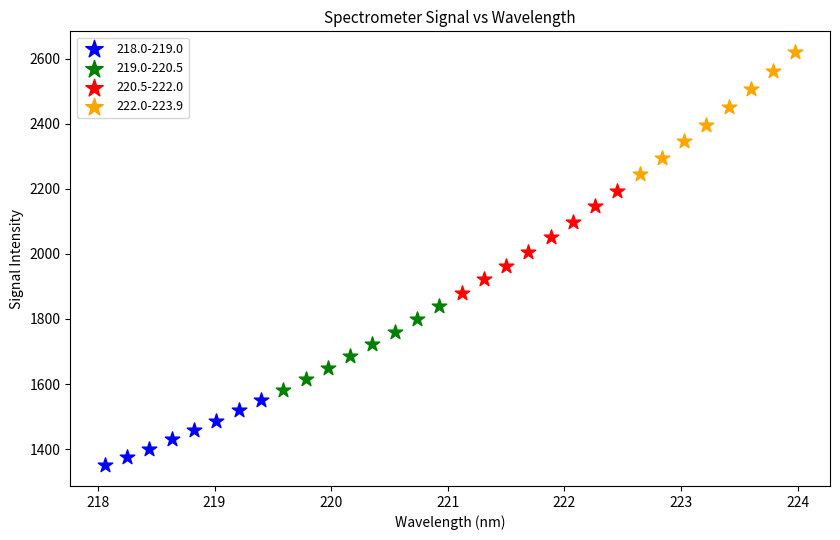

Which series has the largest Y range (max minus min)?

222.0-223.9